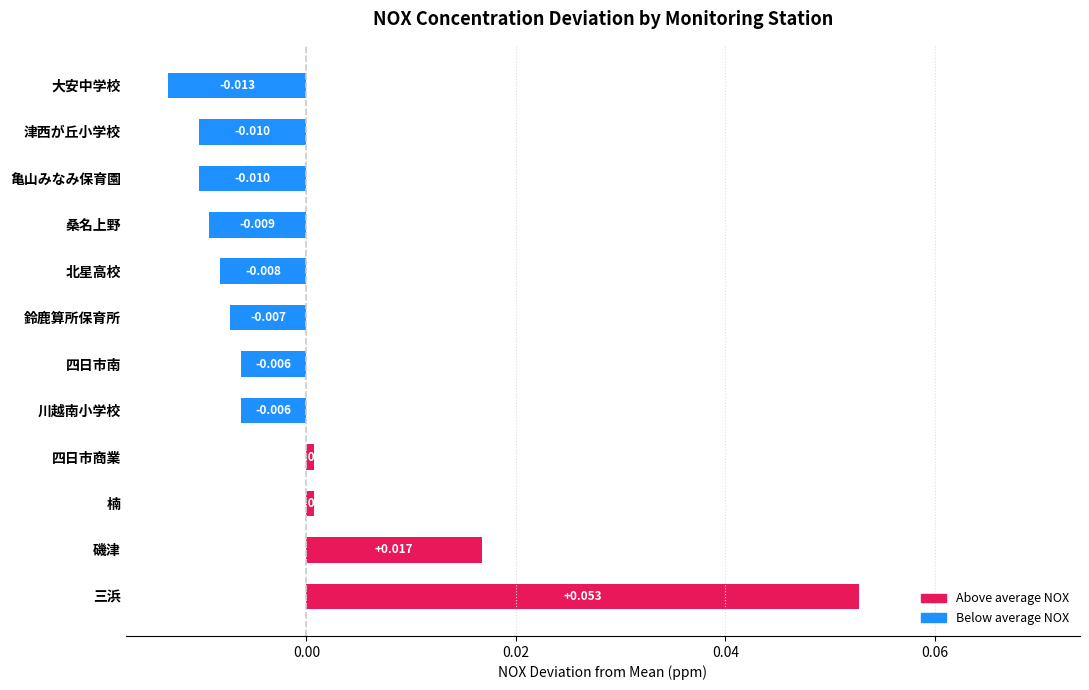

Does the chart contain stacked bars?

No